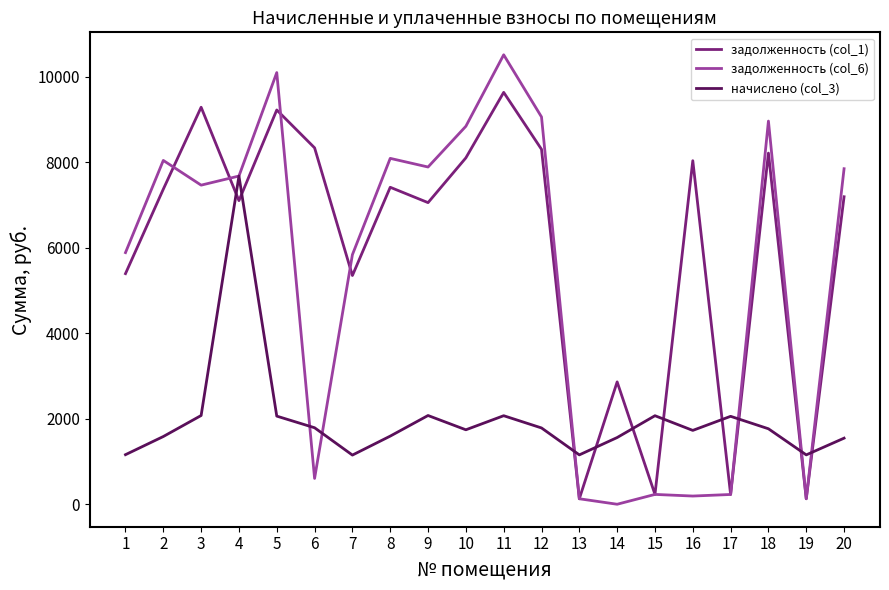

What is the maximum value for задолженность (col_6)?

10508.6